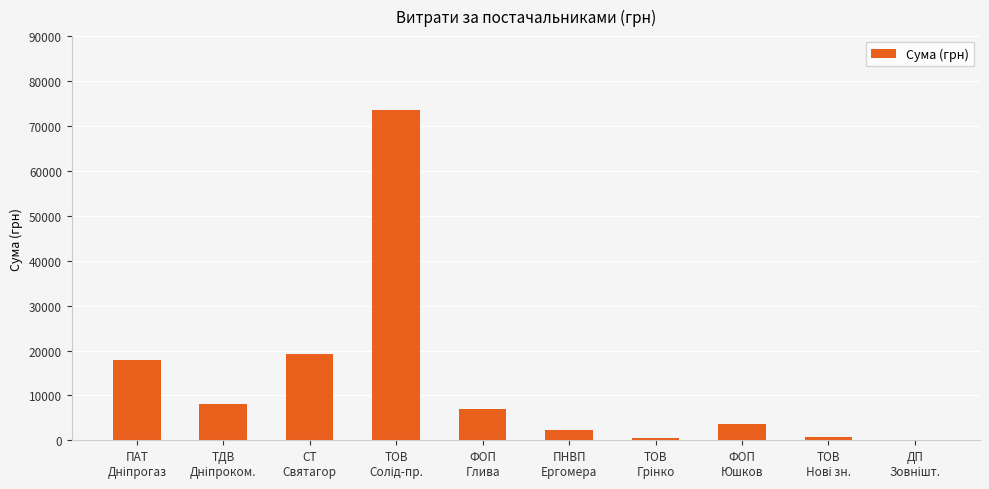

What is the greatest value displayed?

73490.0